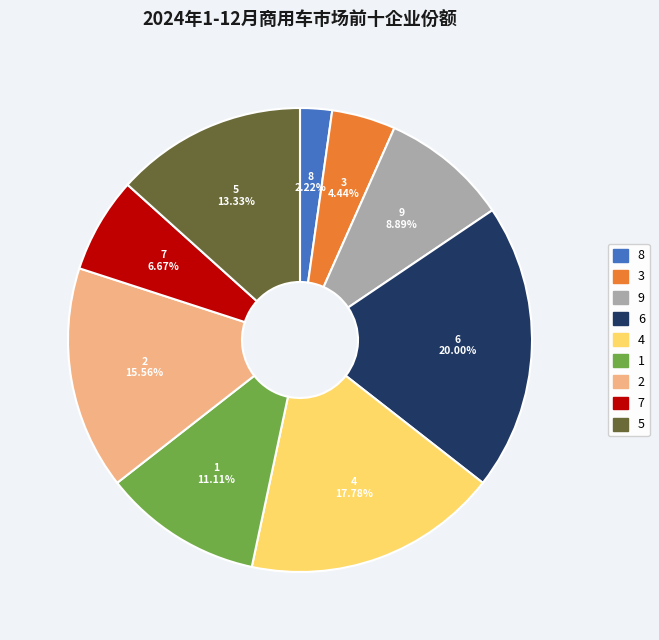

How many slices are in this pie chart?

9